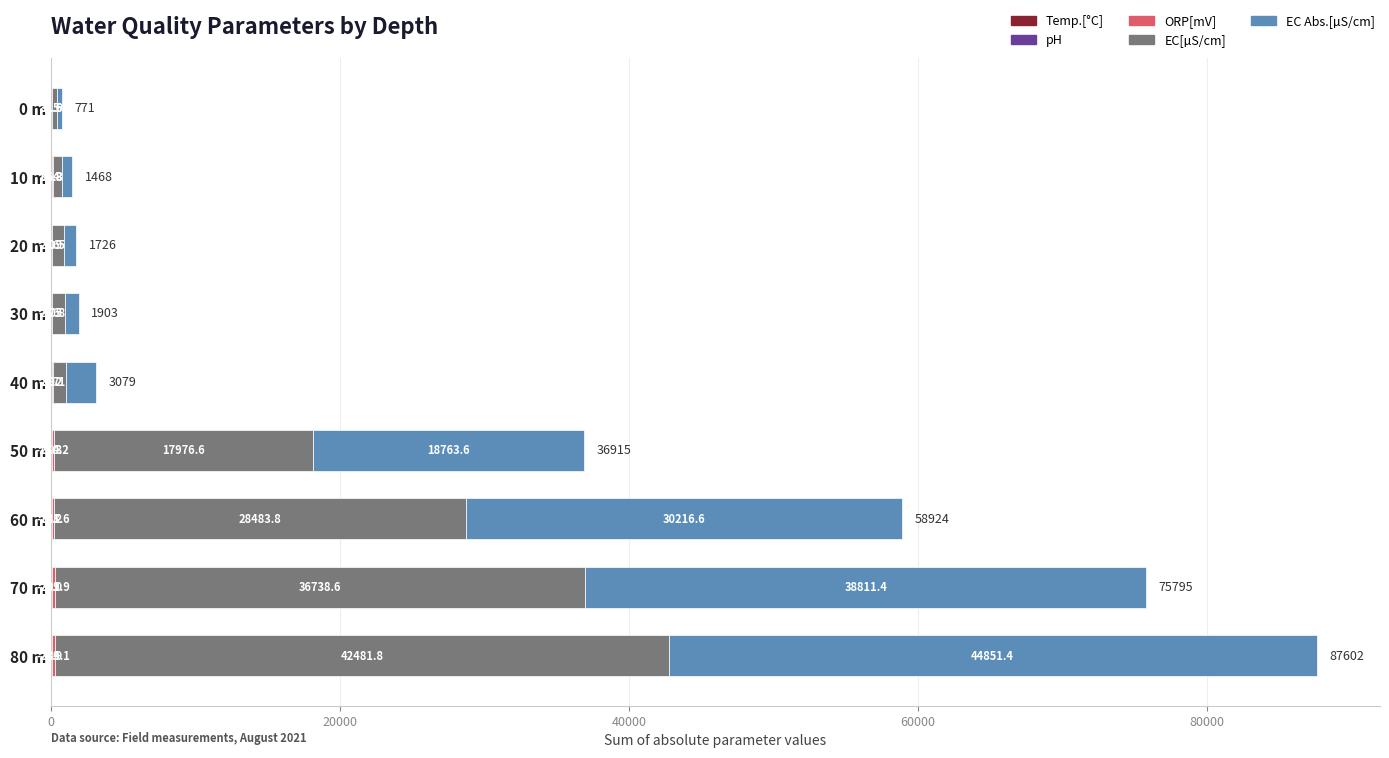

At which category is the sum across all series the highest?

80 m